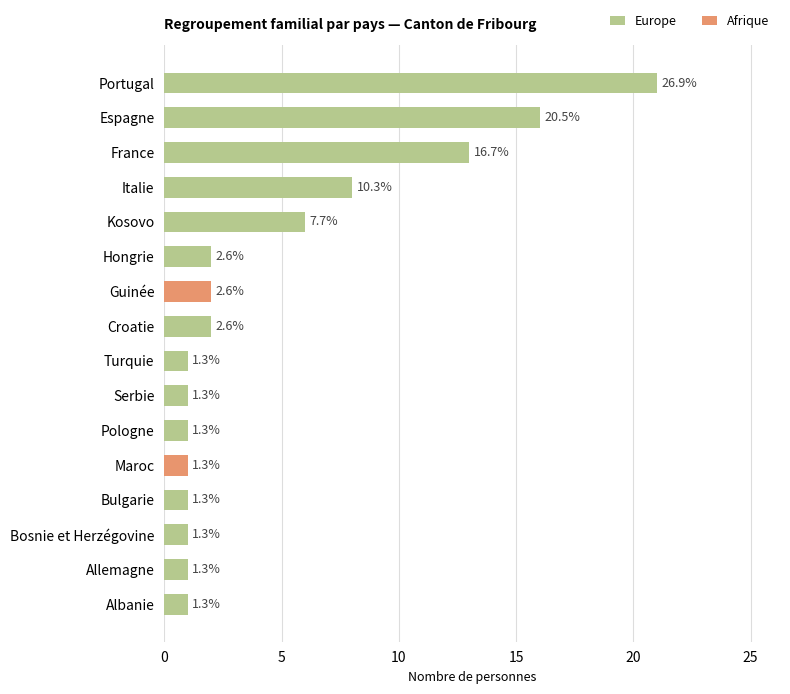

What is the average value of the Total series?

5